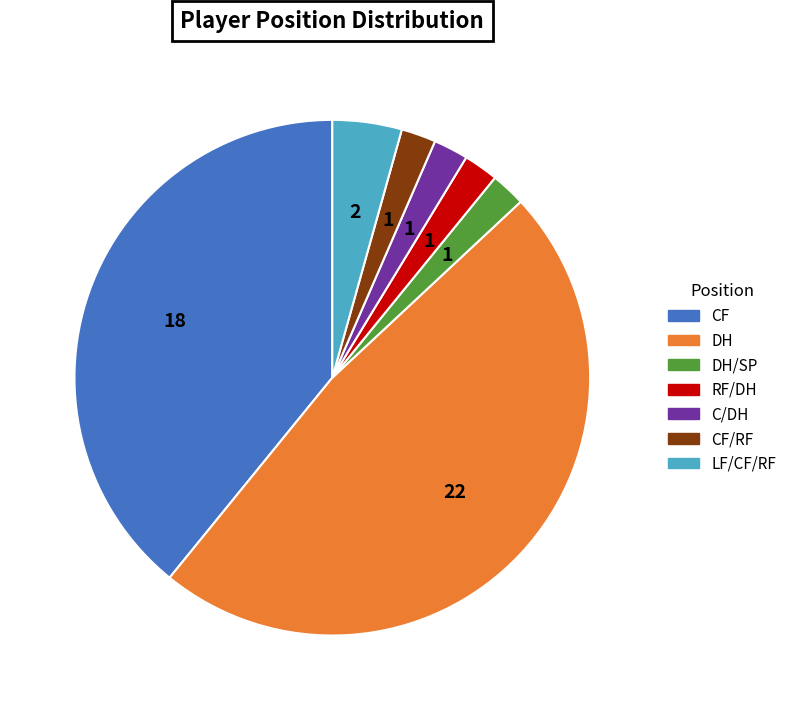

Does DH/SP represent more than half of the total?

No